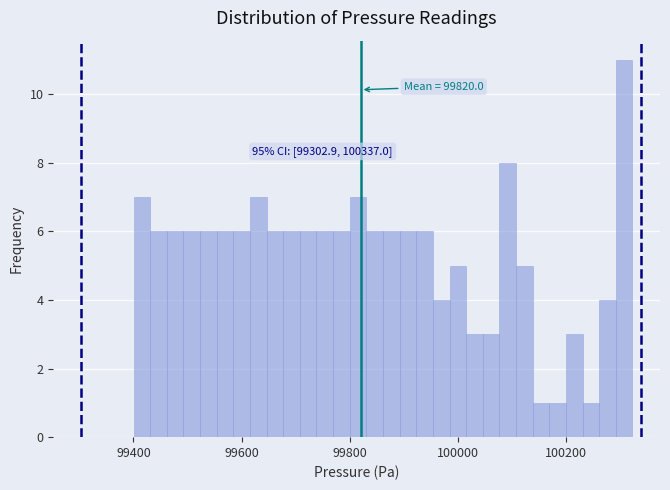

Read against the x-axis, roughly where is the centre of the tallest bar?

100300